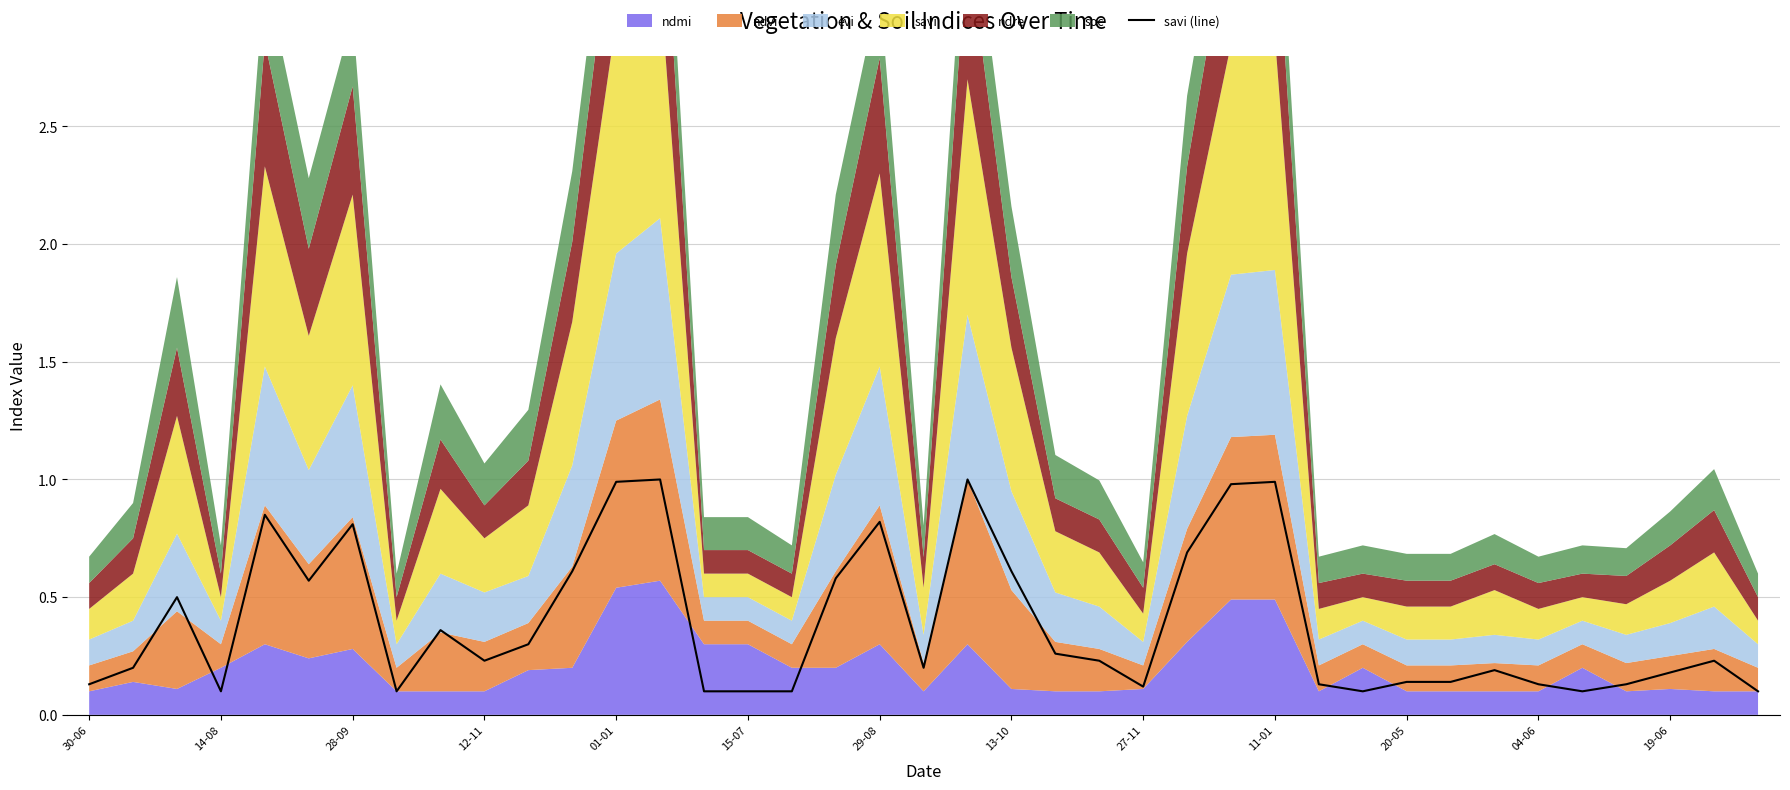

The savi (line) series shows 0.3 at 28-09. True or false?

False